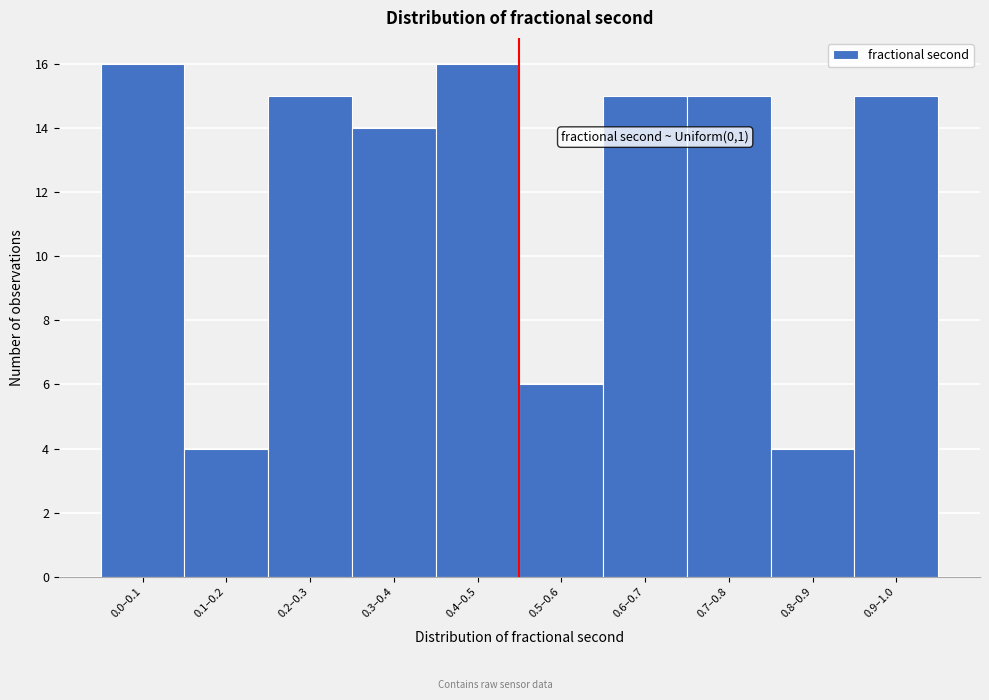

Reading left to right, extract all data points from this chart.

16	4	15	14	16	6	15	15	4	15